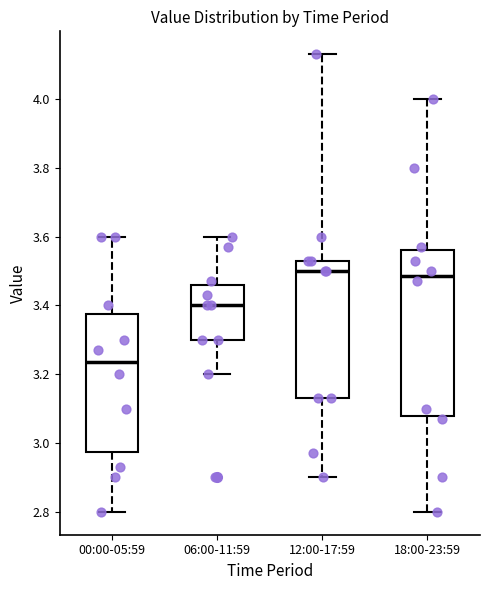

Reading left to right, read every box against the y-axis: the position of its median line, the range the box covers, and the ends of its whiskers. The values are not printed on the chart, so give them approximately, as read against the axis.

00:00-05:59: median 3.24, box 2.98 to 3.38, whiskers 2.80 to 3.60
06:00-11:59: median 3.40, box 3.30 to 3.46, whiskers 3.20 to 3.60
12:00-17:59: median 3.50, box 3.14 to 3.54, whiskers 2.90 to 4.14
18:00-23:59: median 3.48, box 3.08 to 3.56, whiskers 2.80 to 4.00